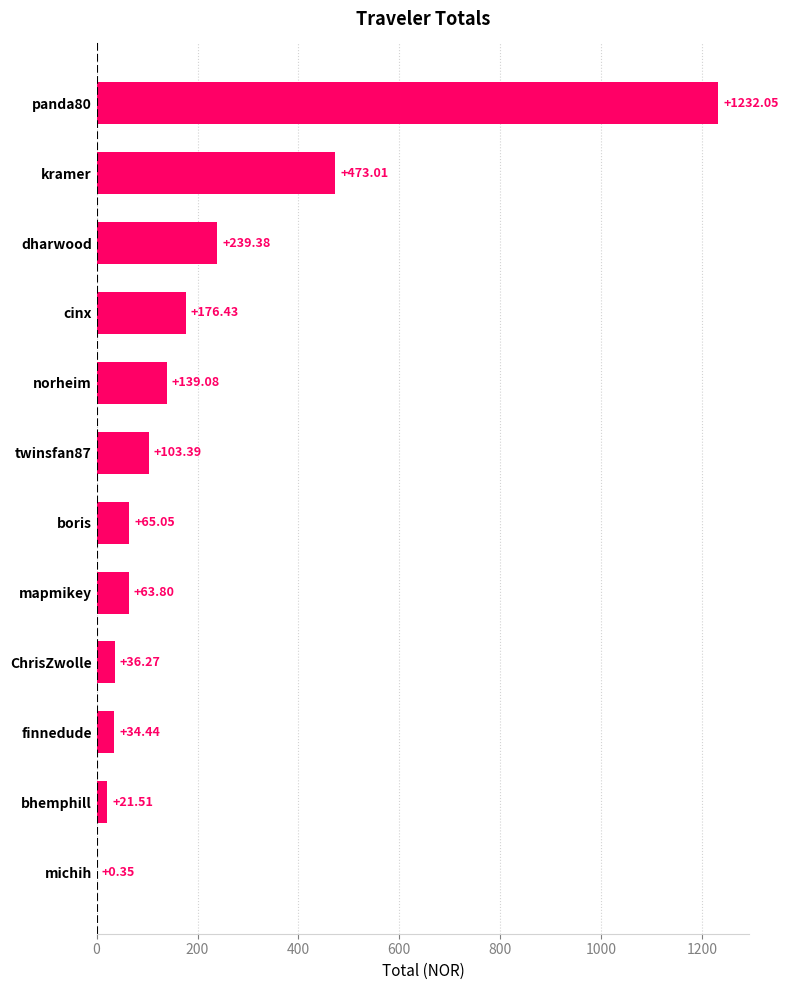

Count the number of data series in this chart.

1